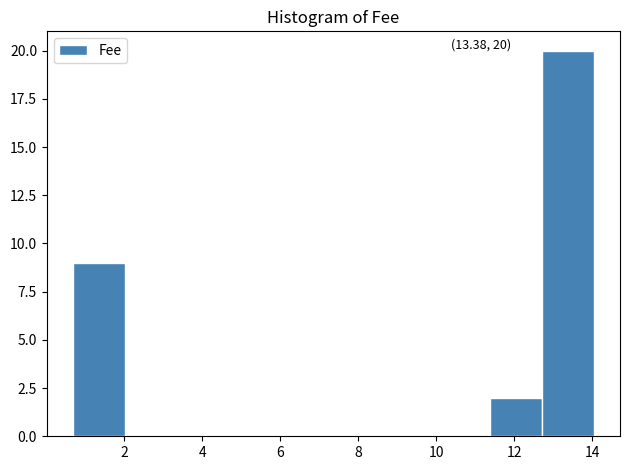

Which range on the x-axis has the tallest bar?

12.8 to 14.0